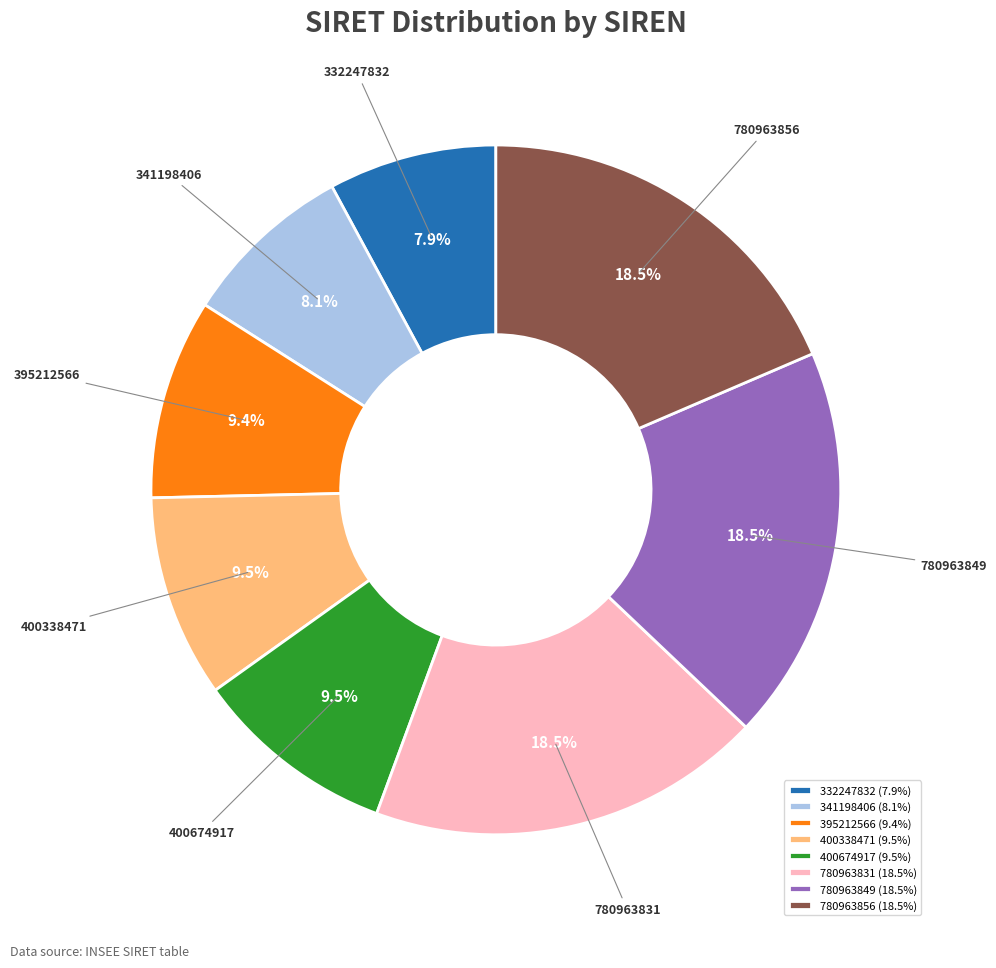

What is the total percentage of 400338471 and 395212566?

18.9%